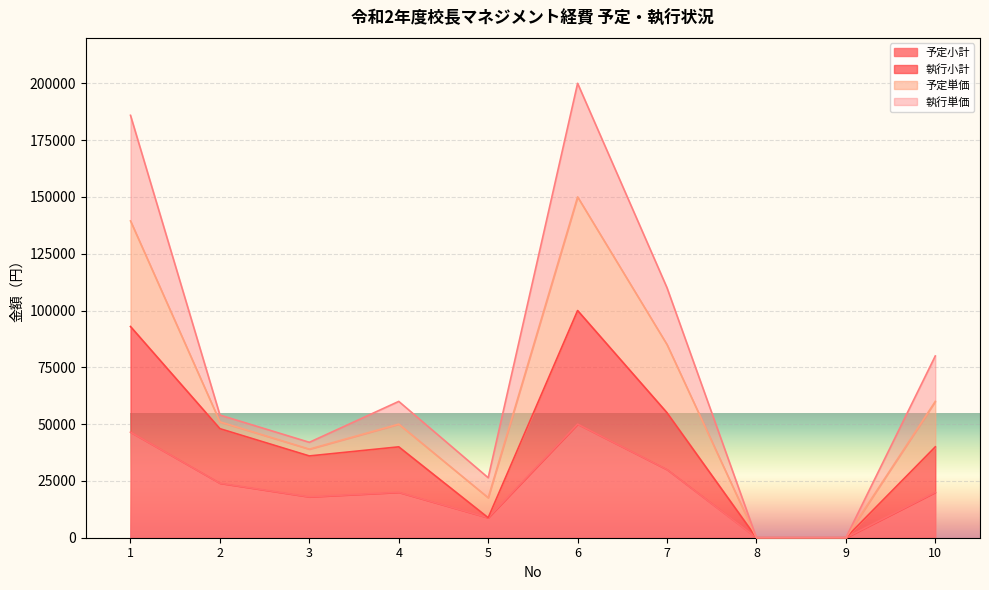

What is the average value of the 執行小計 series?

42076